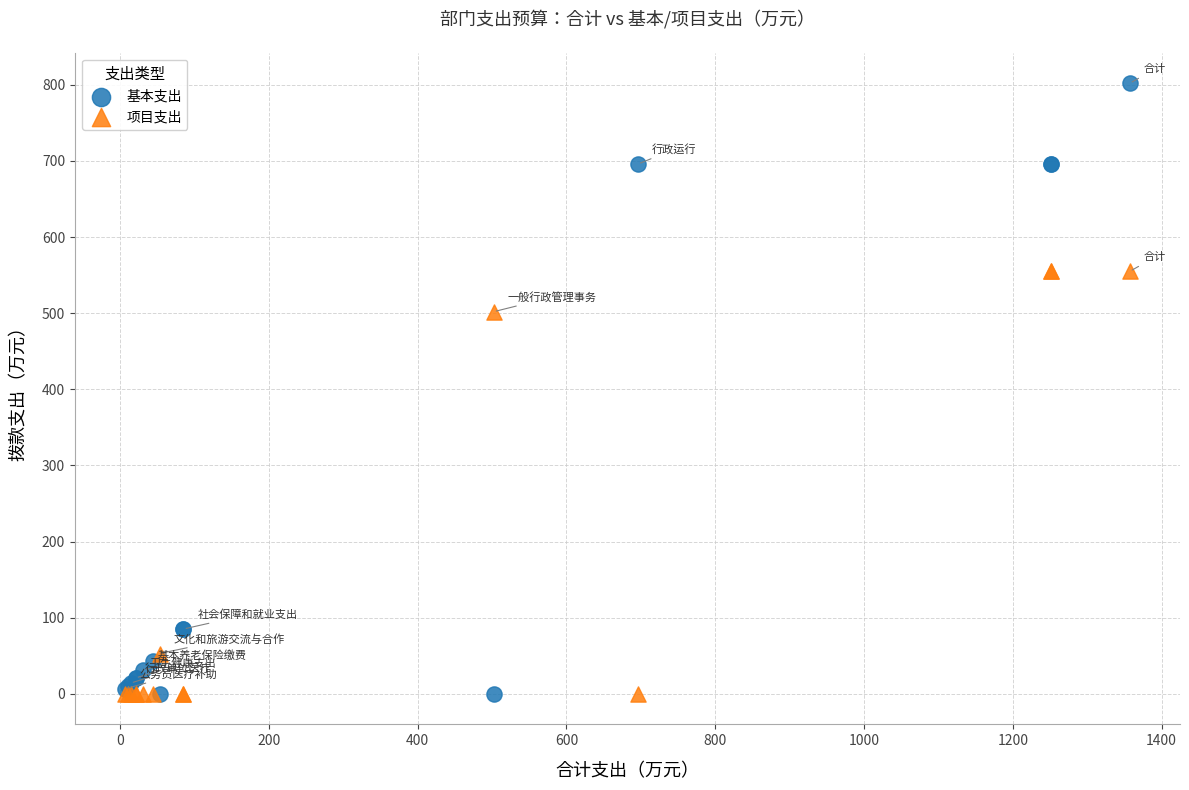

What is the X range (max minus min) for the scatter plot?

1350.3